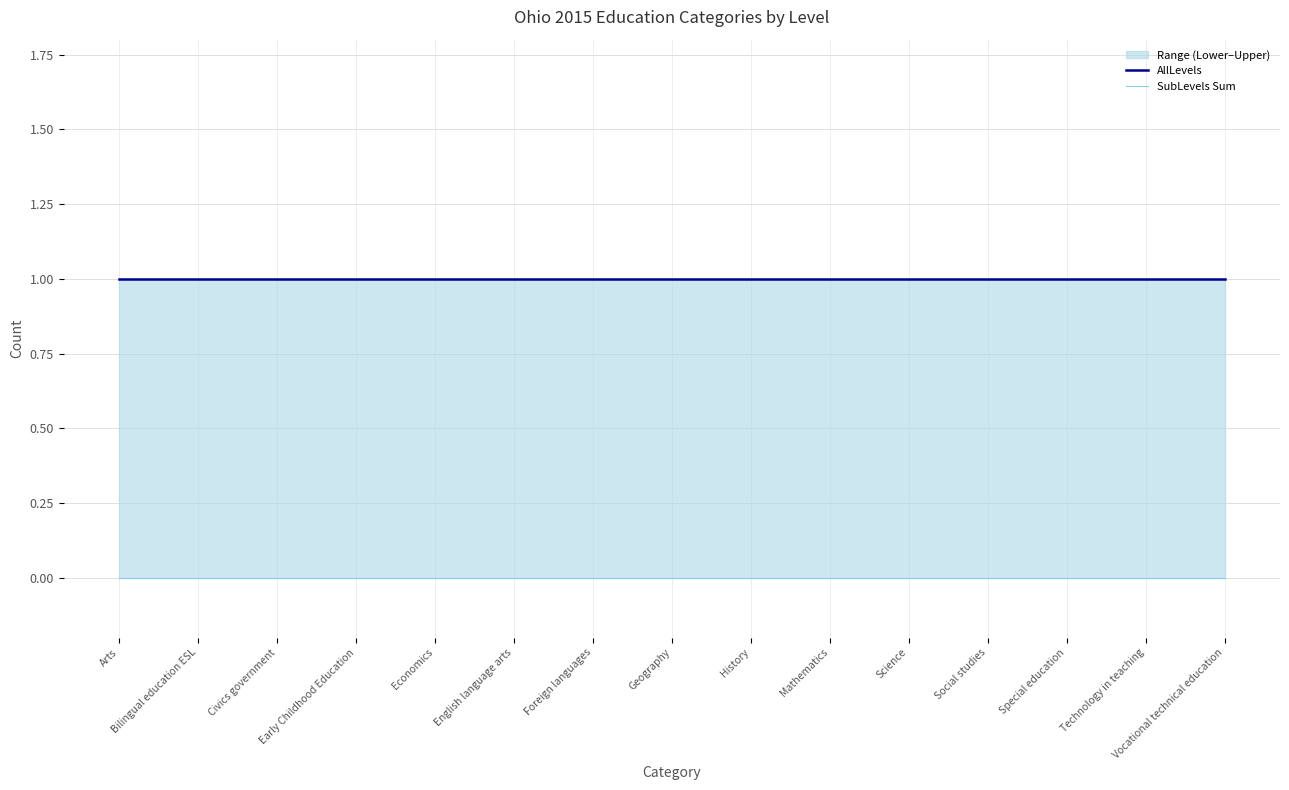

List the series in order of their peak value, highest first.

AllLevels, SubLevels Sum